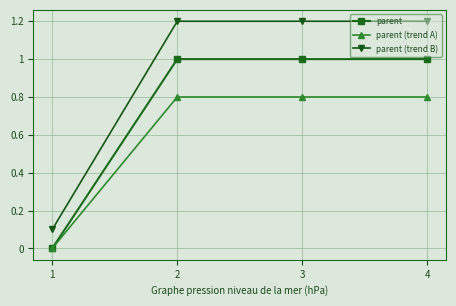

What is the total value across all series at 4?

3.0